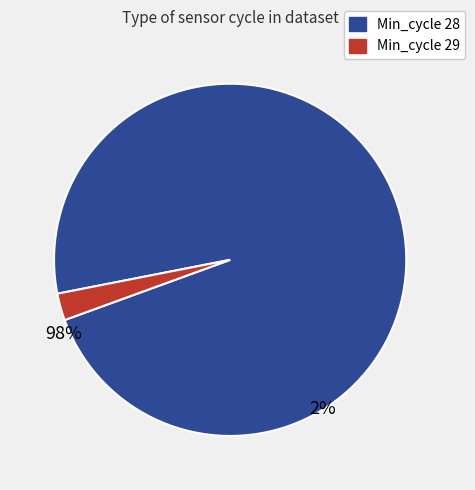

Is there a majority slice in this chart?

Yes